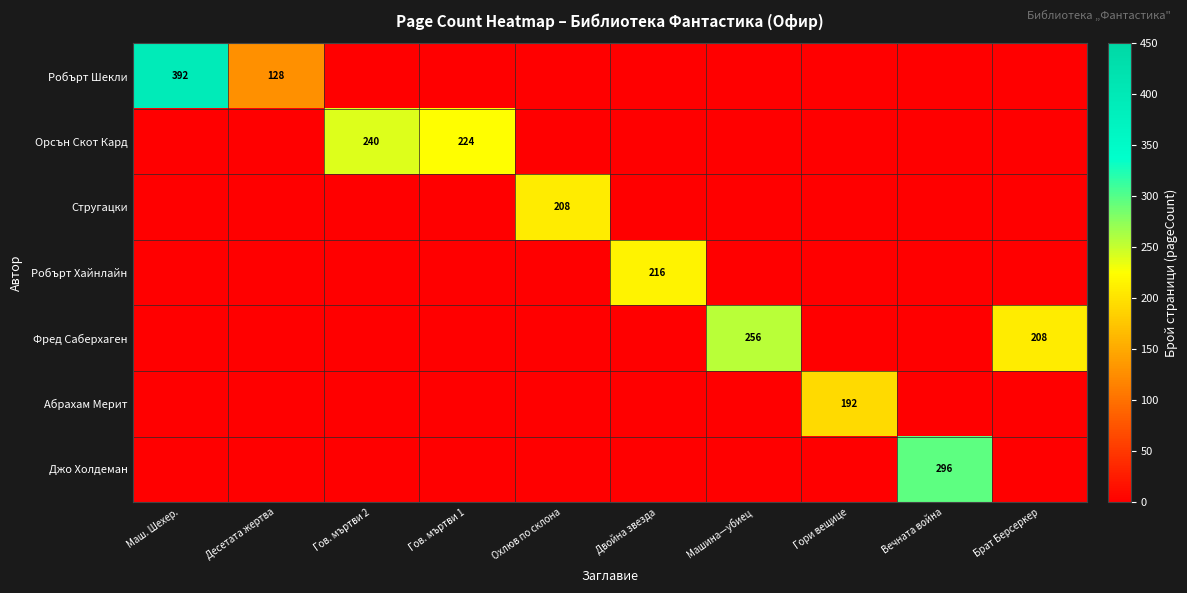

The value of Абрахам Мерит at Гори вещице is 192. True or false?

True